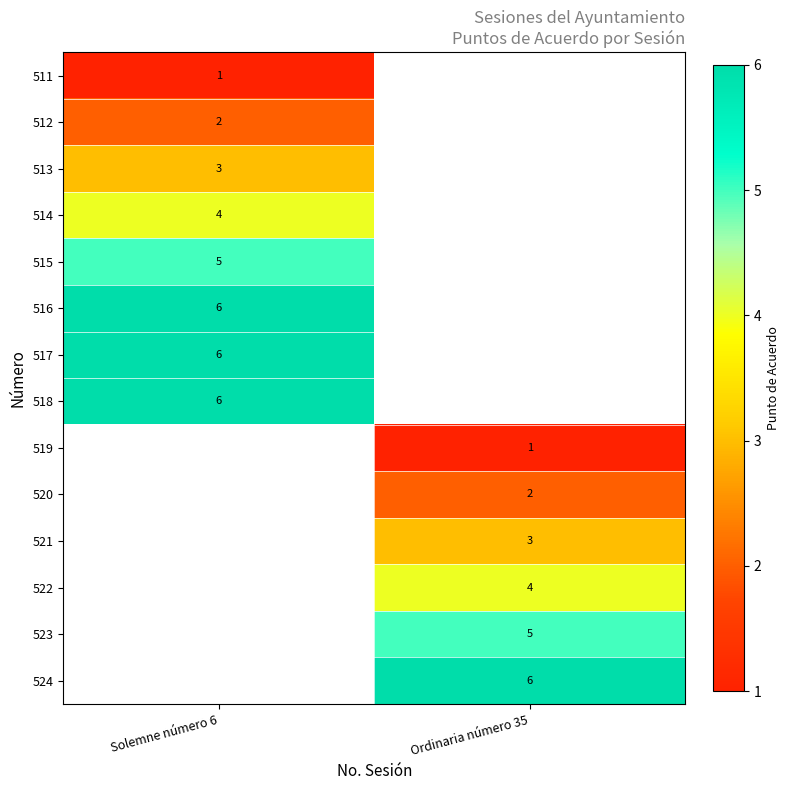

The 511 series shows 1 at Solemne número 6. True or false?

True